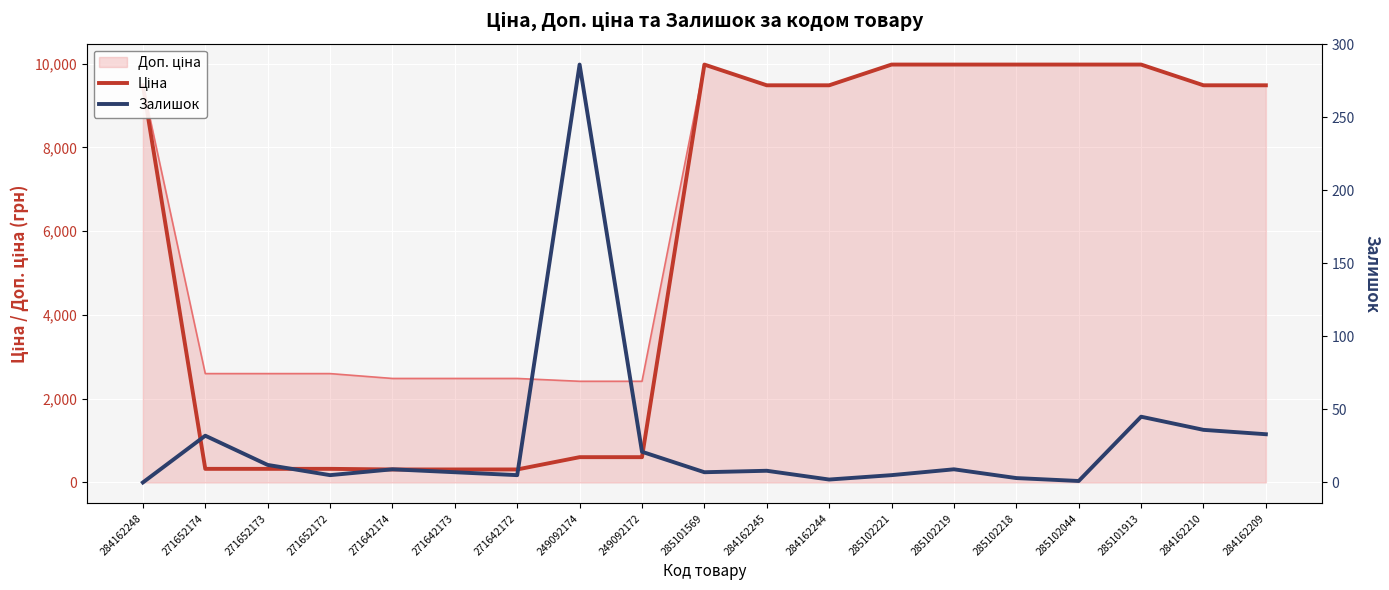

What is the total value across all series at 249092174?

889.7